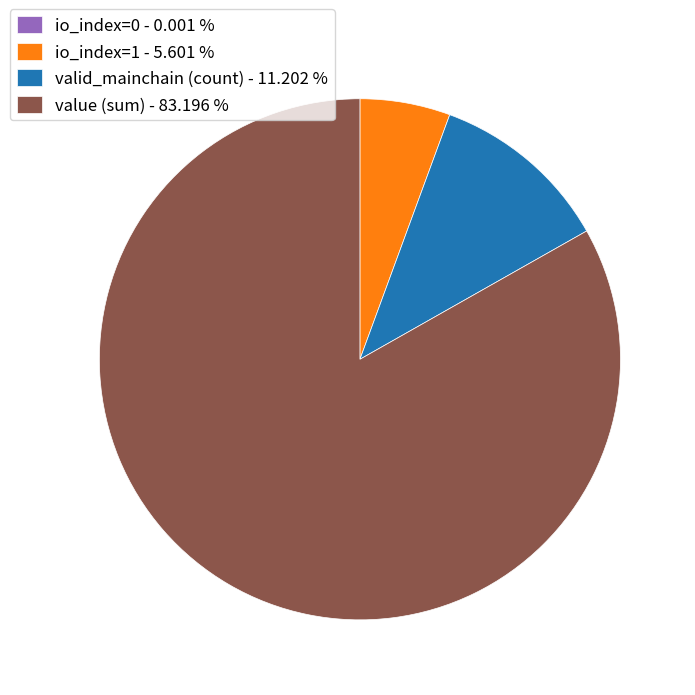

Between value (sum) - 83.196 % and io_index=1 - 5.601 %, which is larger?

value (sum) - 83.196 %